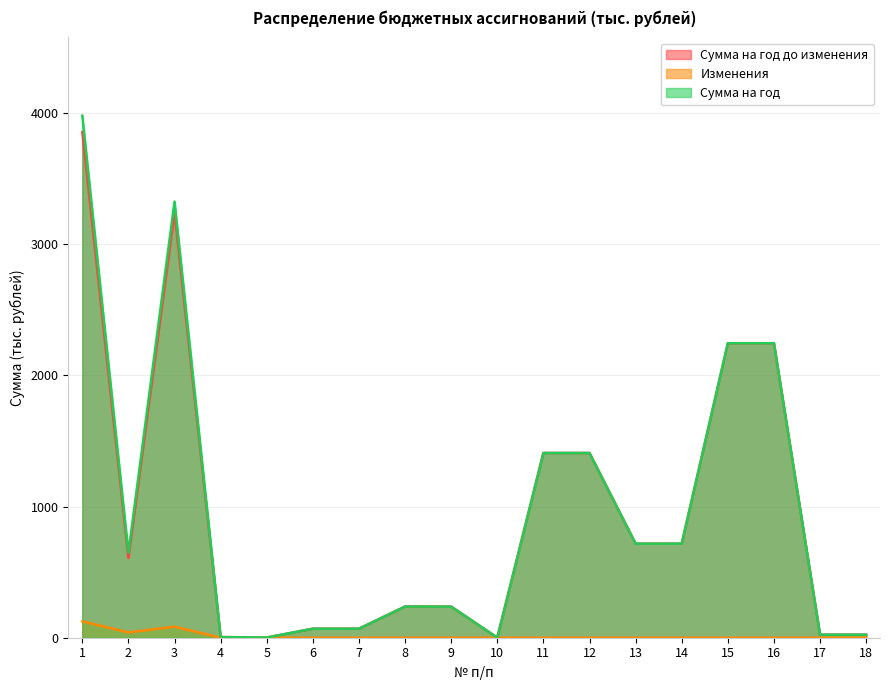

What is the total value across all series at 15?

4489.2